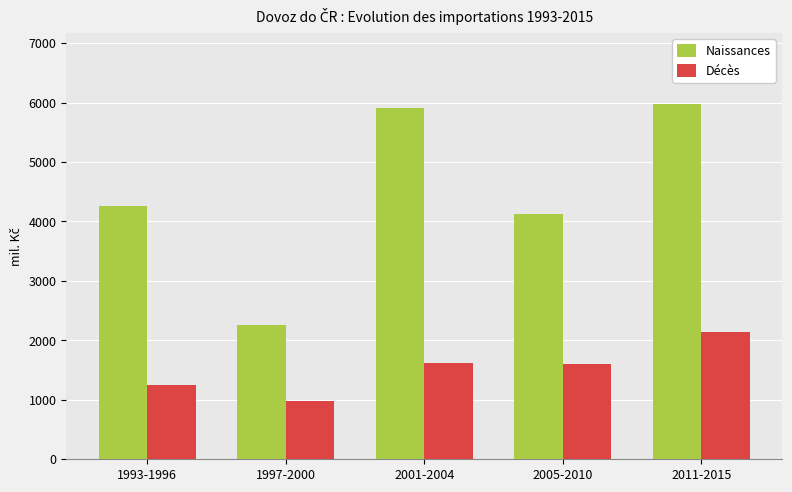

What is the value of the Naissances bar at the 2nd from the left?

2256.3